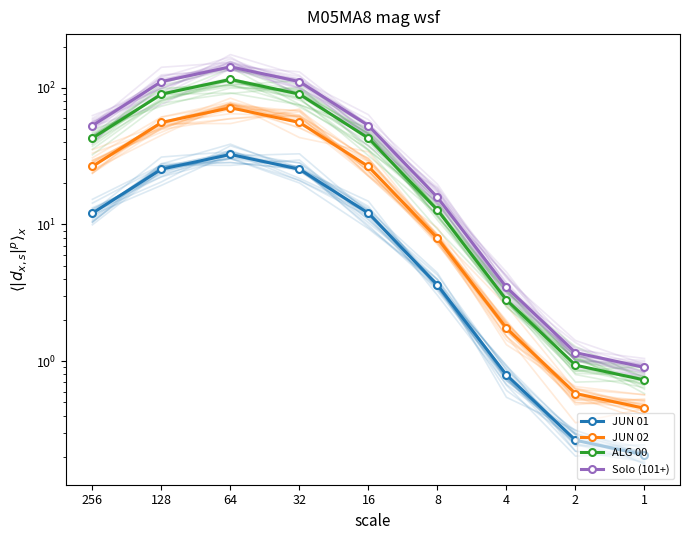

Which series has the largest total across all categories?

Solo (101+)